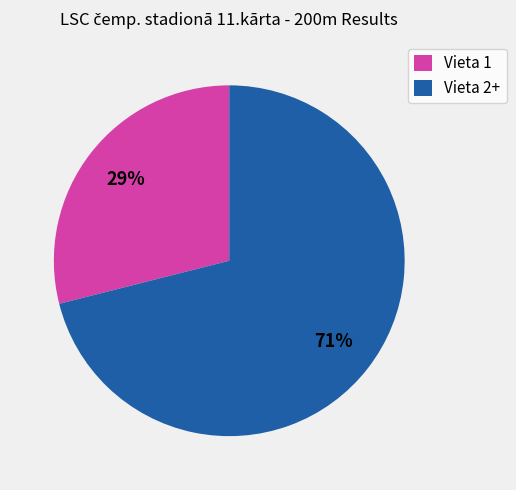

Between Vieta 1 and Vieta 2+, which is larger?

Vieta 2+